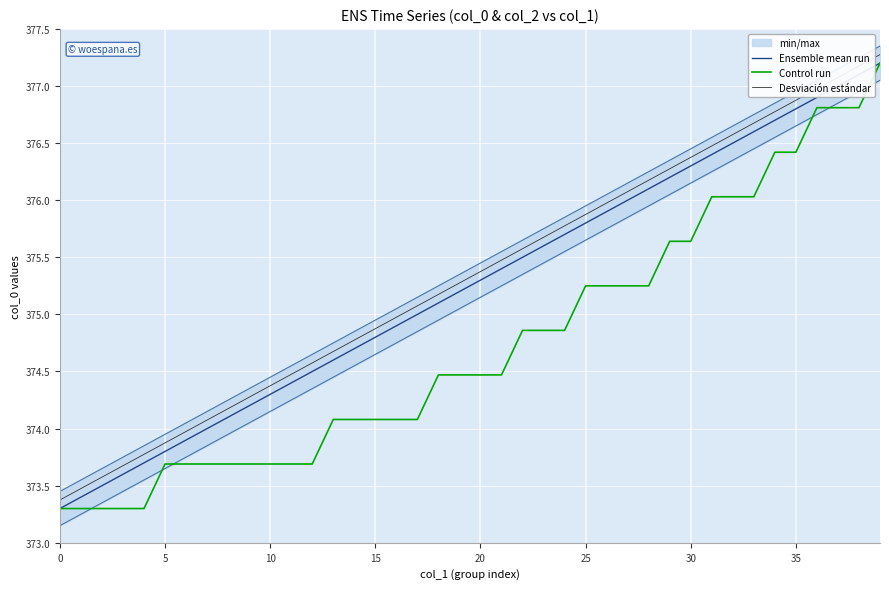

How many data points does each series have?

40